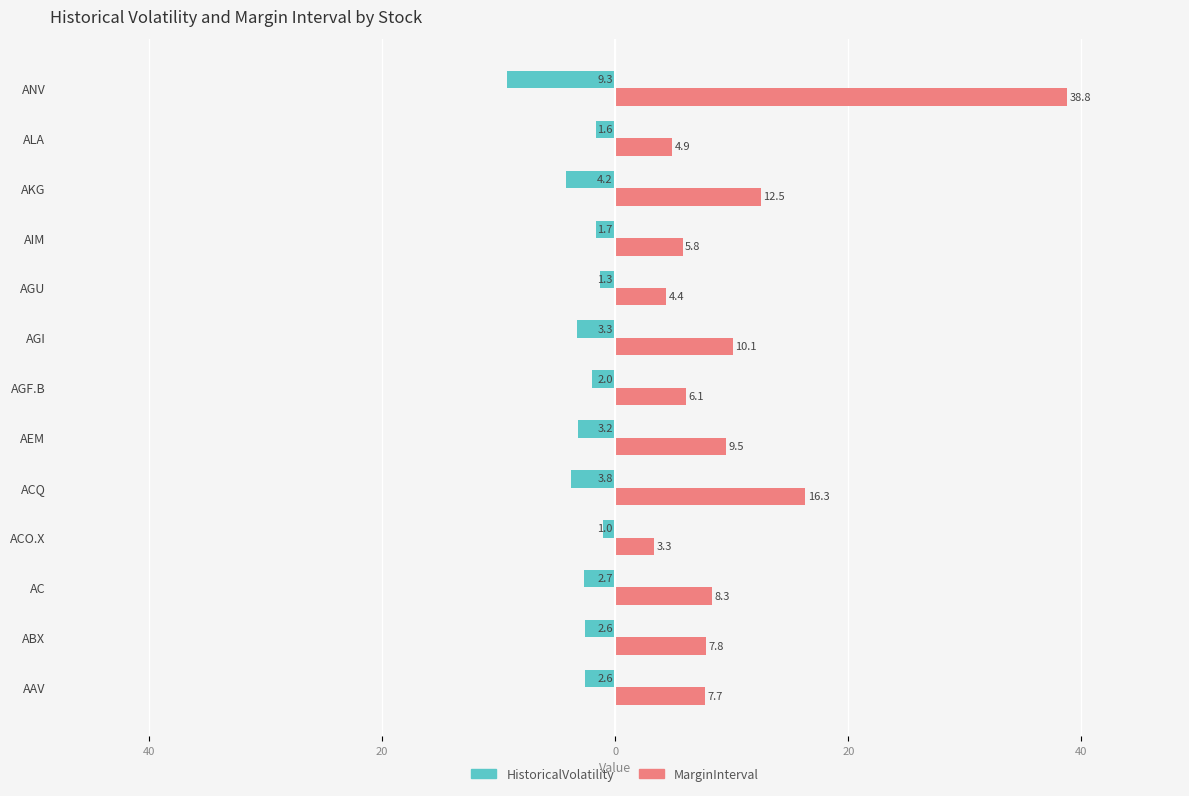

What are all the series names shown in the legend?

HistoricalVolatility, MarginInterval